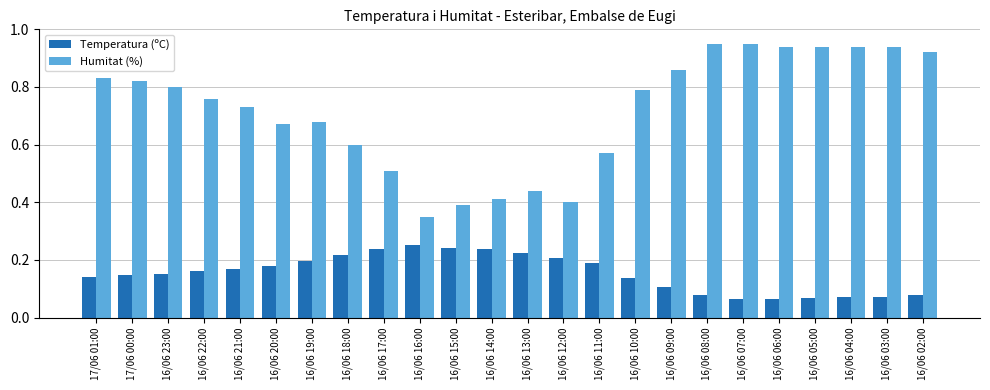

List the series in order of their overall mean, highest first.

Humitat (%), Temperatura (ºC)